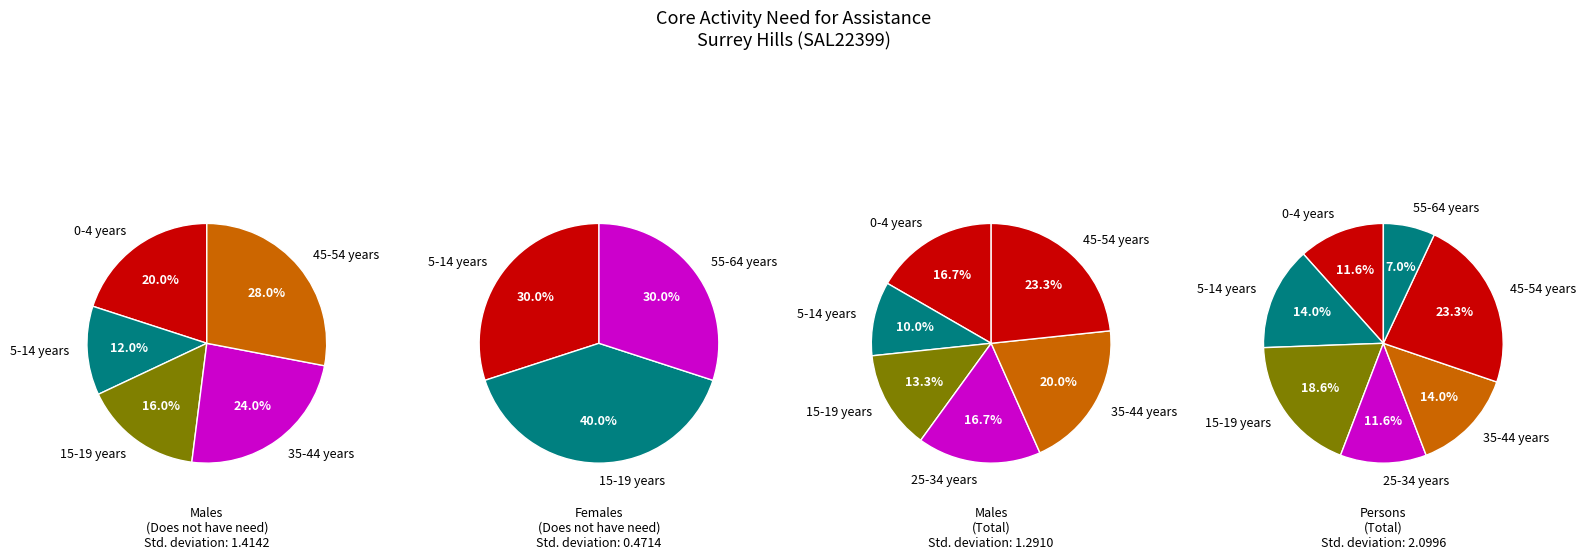

To the nearest percent, what is the difference between the 7 and 2 slice percentages?

13%